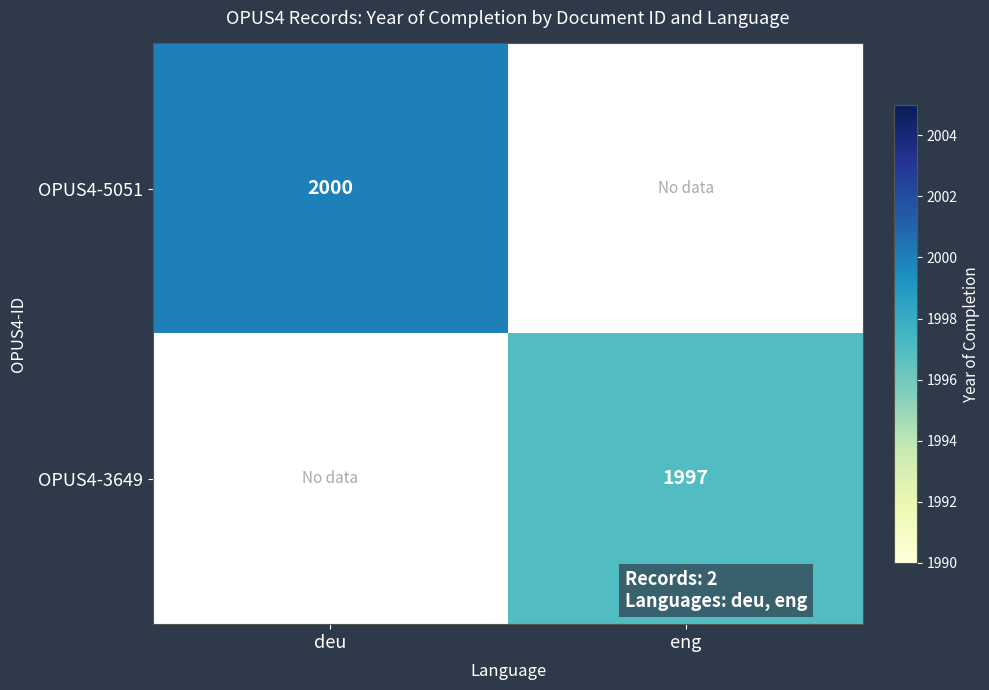

The value of OPUS4-5051 at deu is 789. True or false?

False